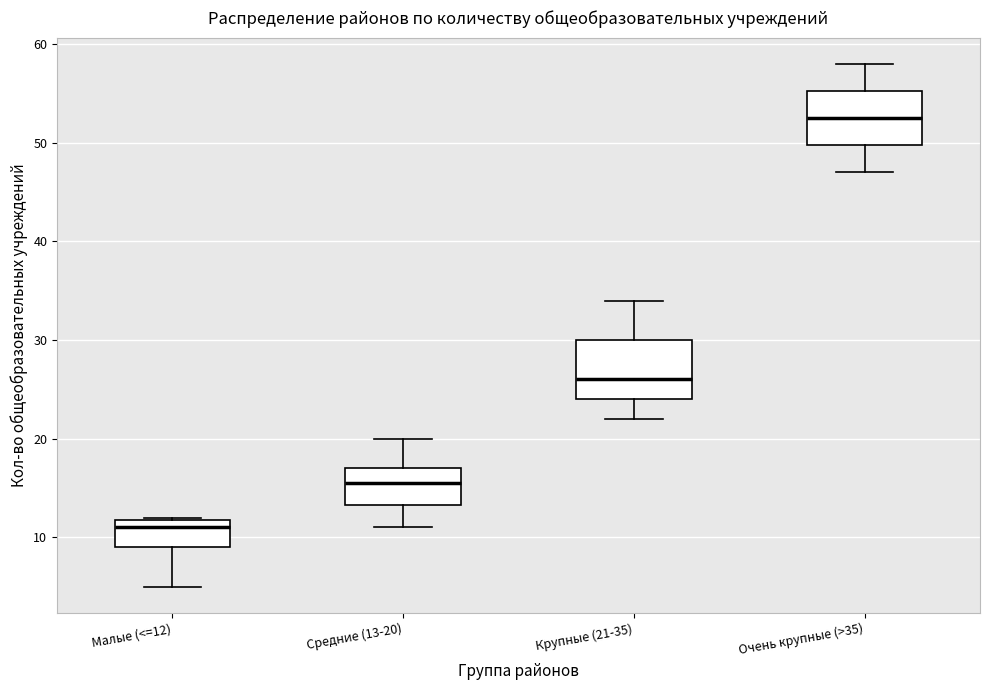

Reading left to right, transcribe this box plot: for each box, give where its median line is, the range the box spans, and where its two whiskers end, as read against the y-axis. The values are not printed on the chart, so give them approximately, as read against the axis.

Малые (<=12): median 11, box 9 to 12, whiskers 5 to 12
Средние (13-20): median 16, box 13 to 17, whiskers 11 to 20
Крупные (21-35): median 26, box 24 to 30, whiskers 22 to 34
Очень крупные (>35): median 53, box 50 to 55, whiskers 47 to 58